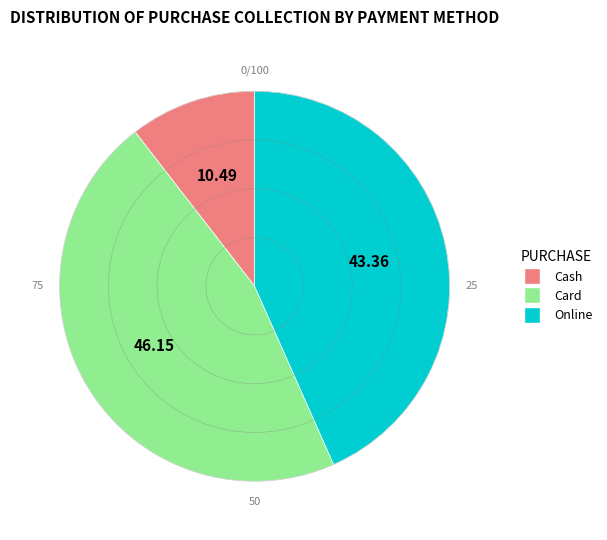

Rank the categories by value from highest to lowest.

Card, Online, Cash